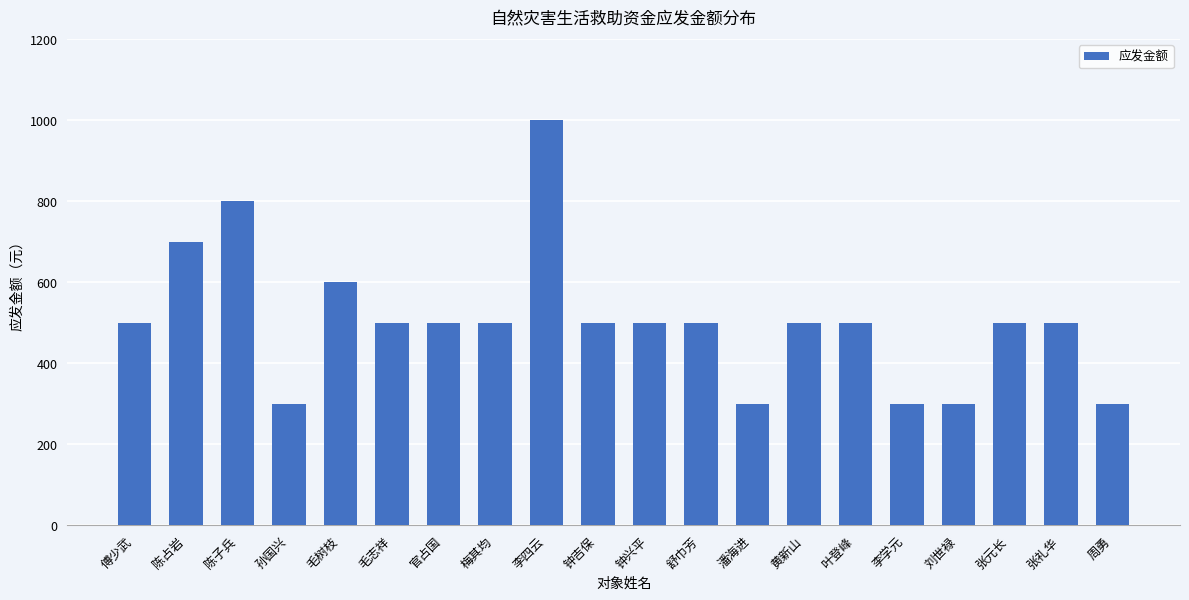

What is the ratio of the value at 张元长 to the value at 李学元?

1.7